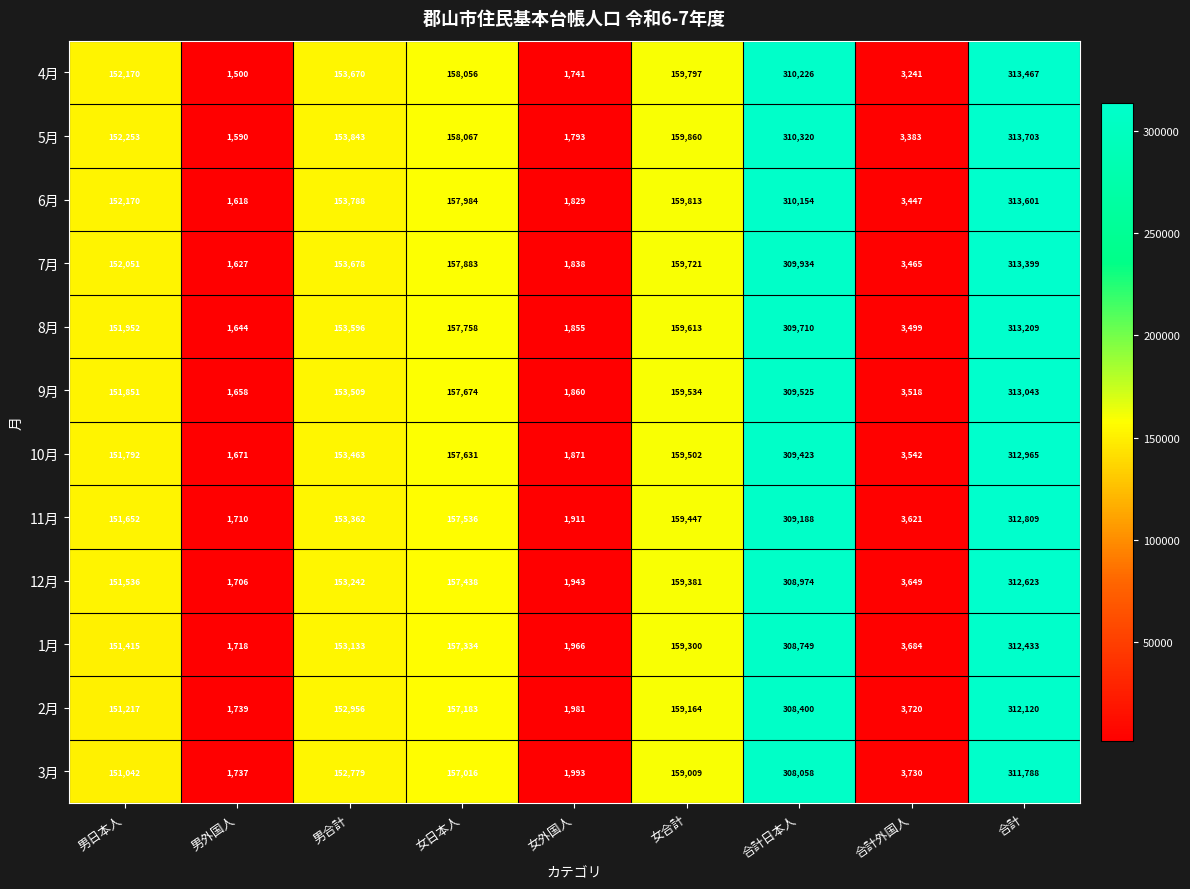

True or false: 4月 has a value of 310226 at 合計日本人.

True